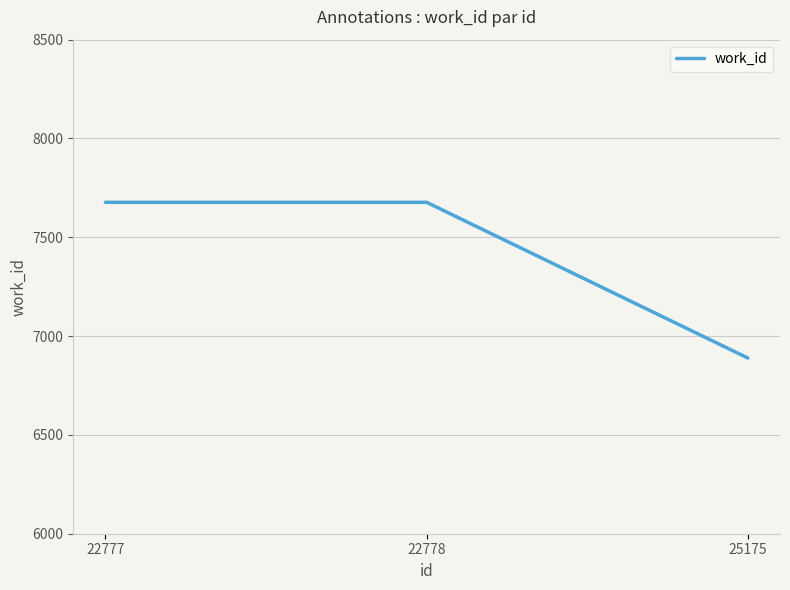

Reading left to right, transcribe all the data shown in this chart.

22777=7677	22778=7677	25175=6889